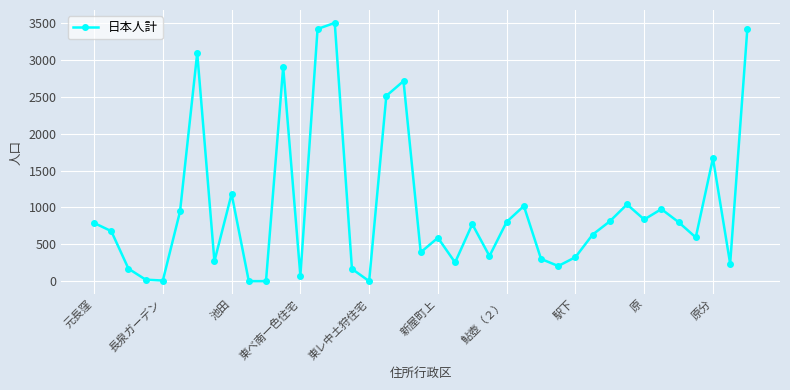

How many interior local peaks (higher than both neighbors) does the data have?

11